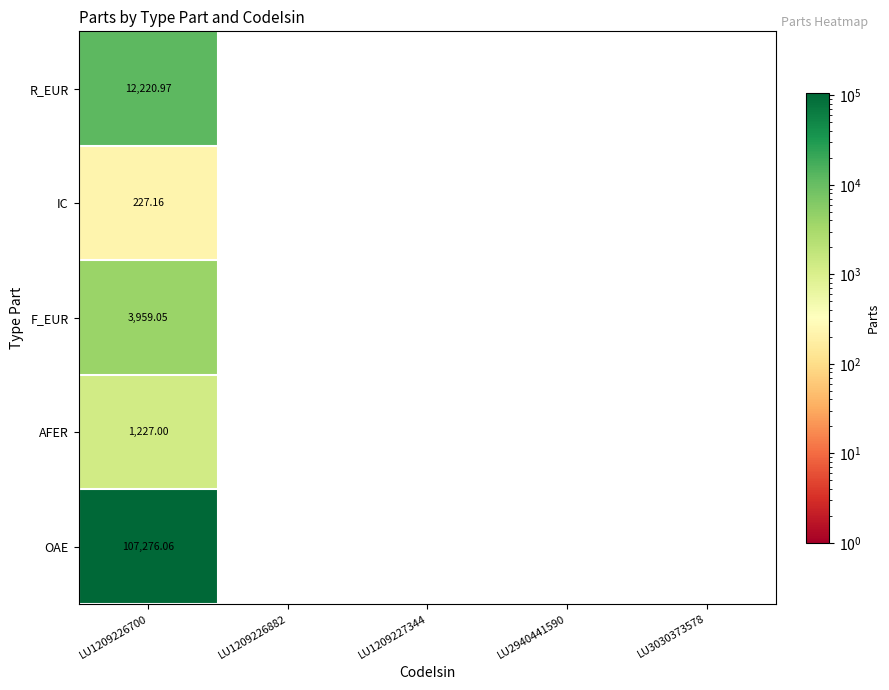

Rank the categories by R_EUR value from lowest to highest.

LU1209226882, LU1209227344, LU2940441590, LU3030373578, LU1209226700